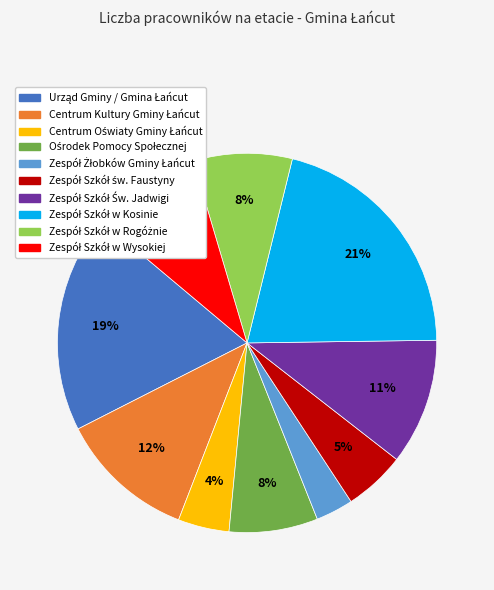

To the nearest percent, what is the average slice percentage?

10%